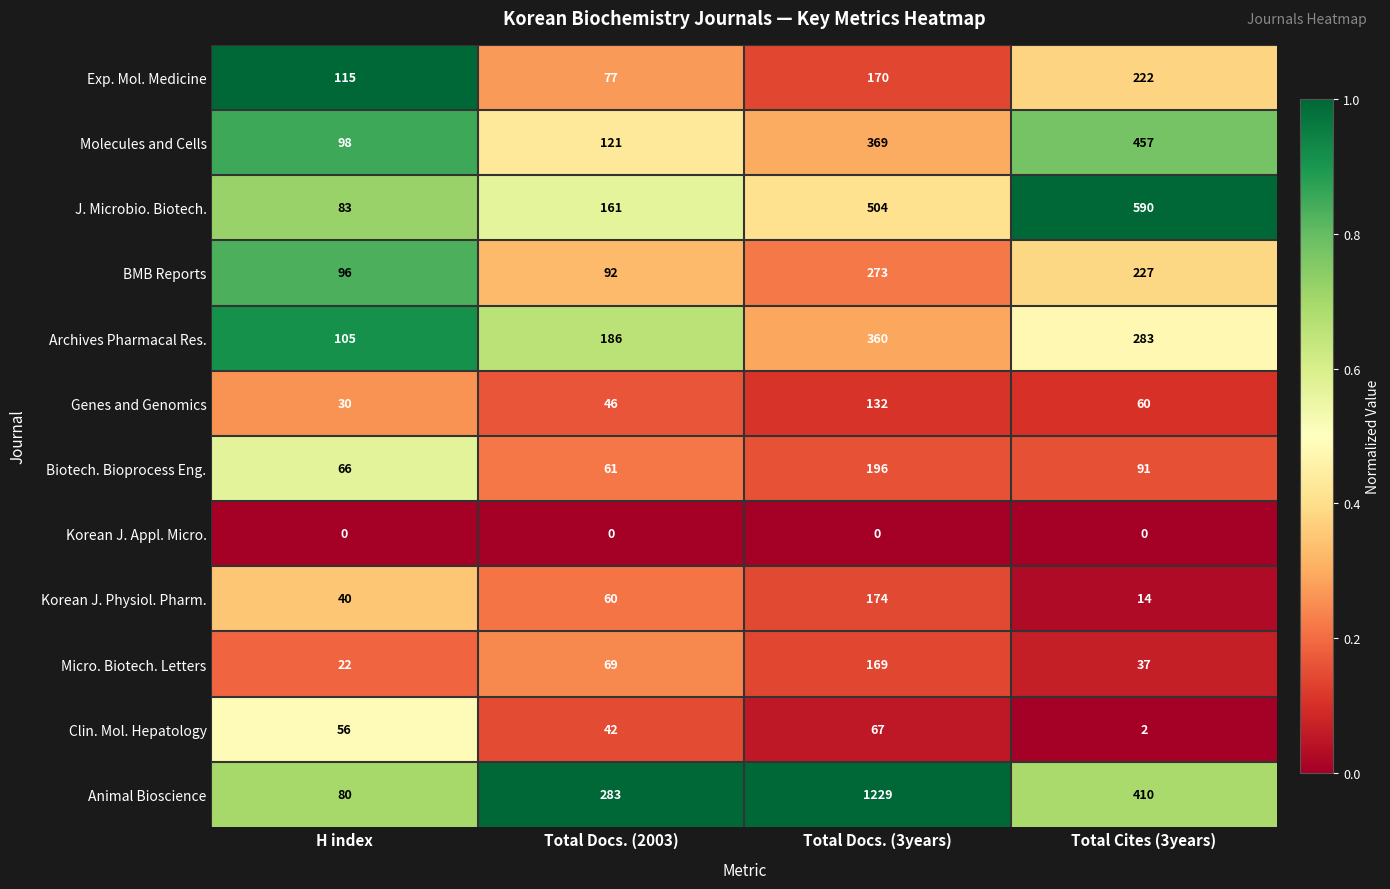

Which series has the largest range (max minus min)?

Animal Bioscience